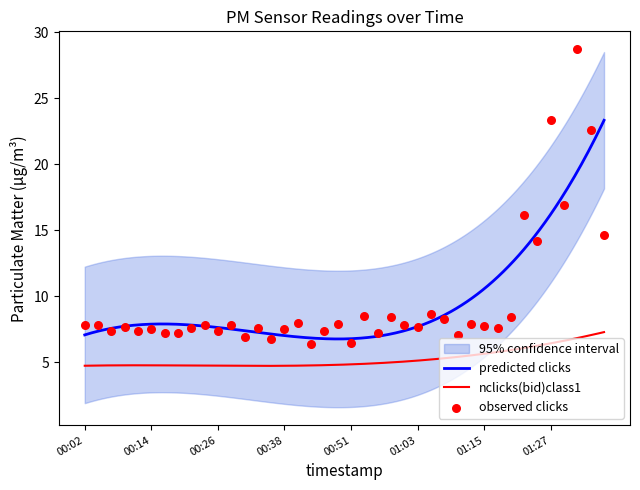

Which has a higher value, 01:30 or 00:31?

01:30